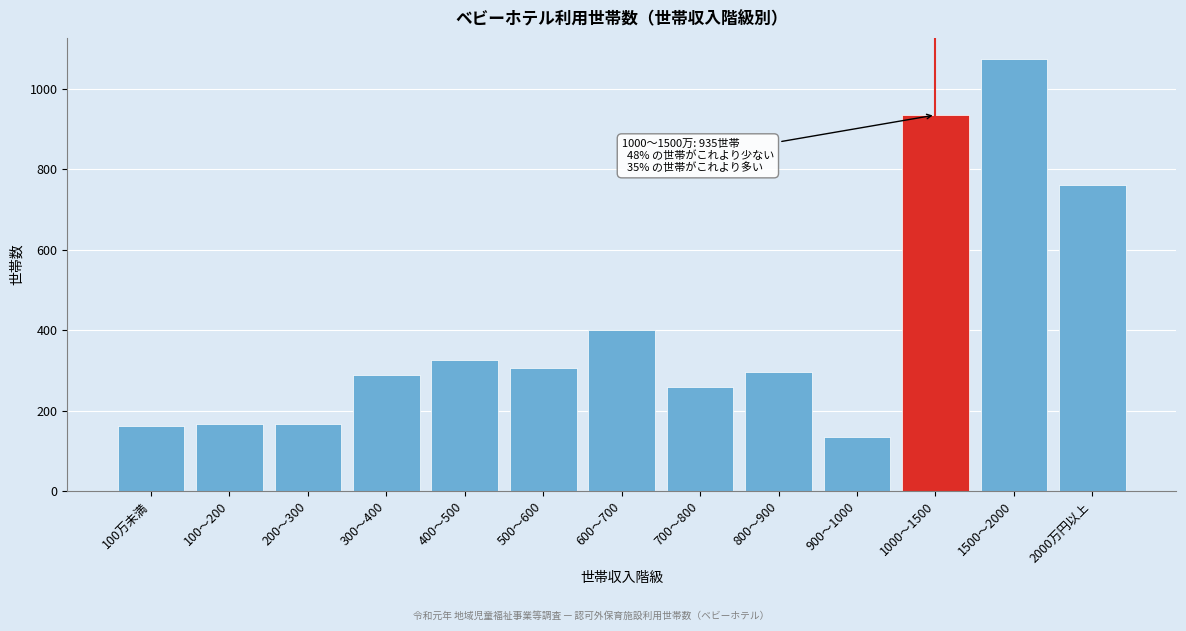

Reading right to left, what are all the values shown in this chart?

2000万円以上=761	1500～2000=1073	1000～1500=935	900～1000=134	800～900=295	700～800=258	600～700=401	500～600=307	400～500=326	300～400=289	200～300=168	100～200=168	100万未満=162